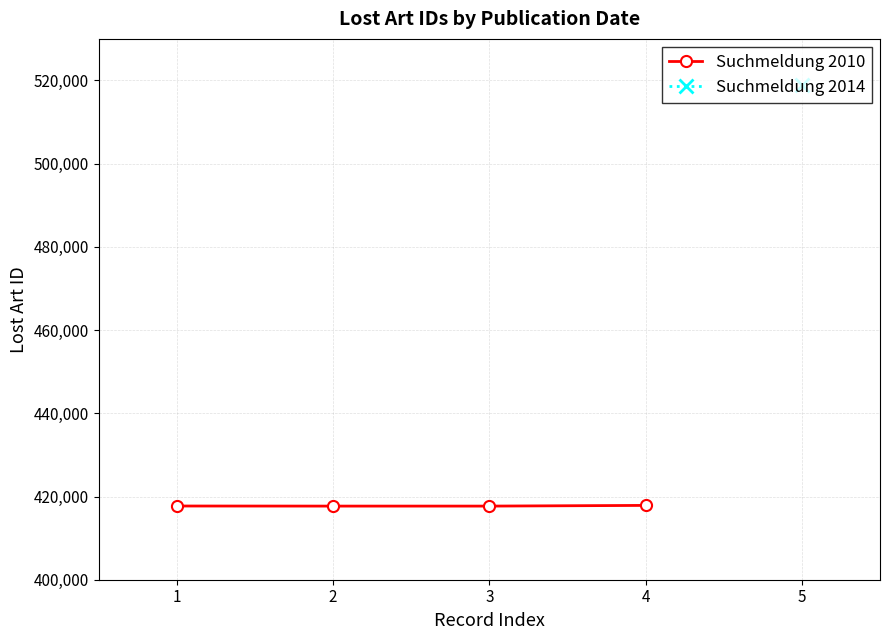

What is the value of the Suchmeldung 2010 point at the 3rd from the left?

417698